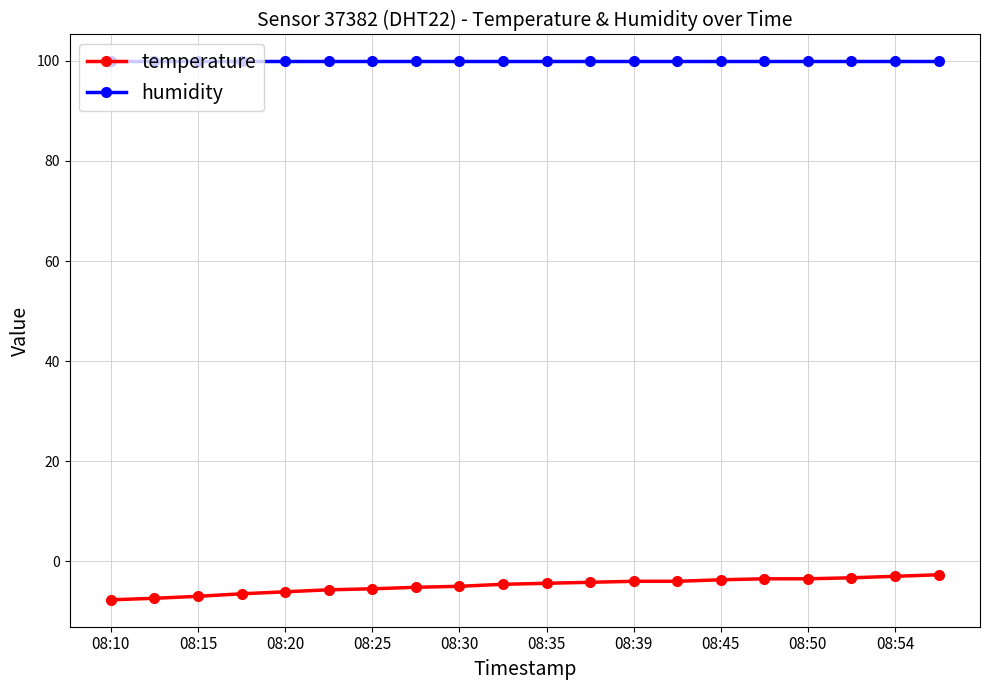

List the series in order of their overall mean, lowest first.

temperature, humidity